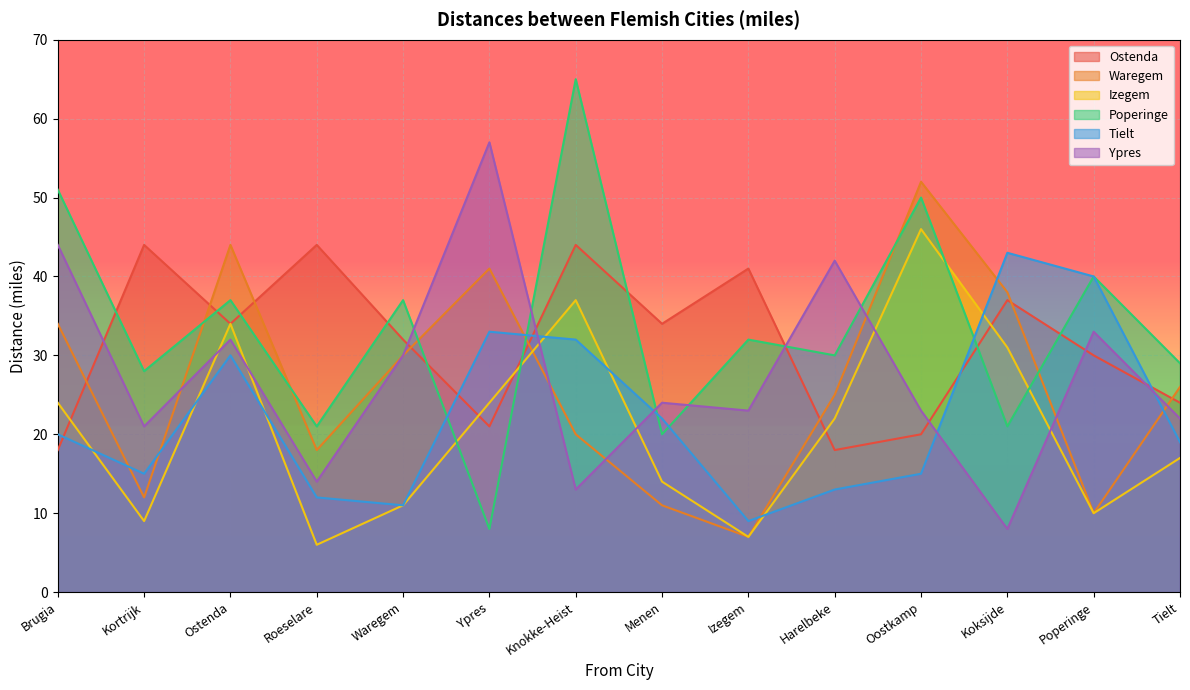

What is the approximate value of Izegem at Oostkamp?

46